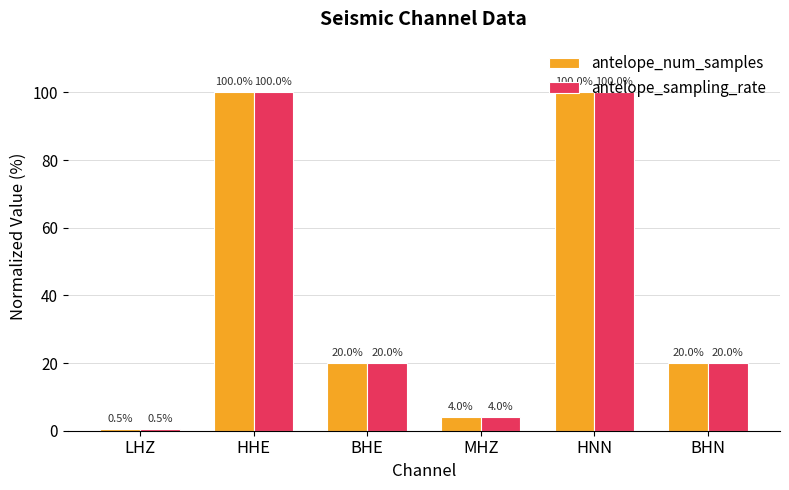

What is the total value across all series at LHZ?

1.0